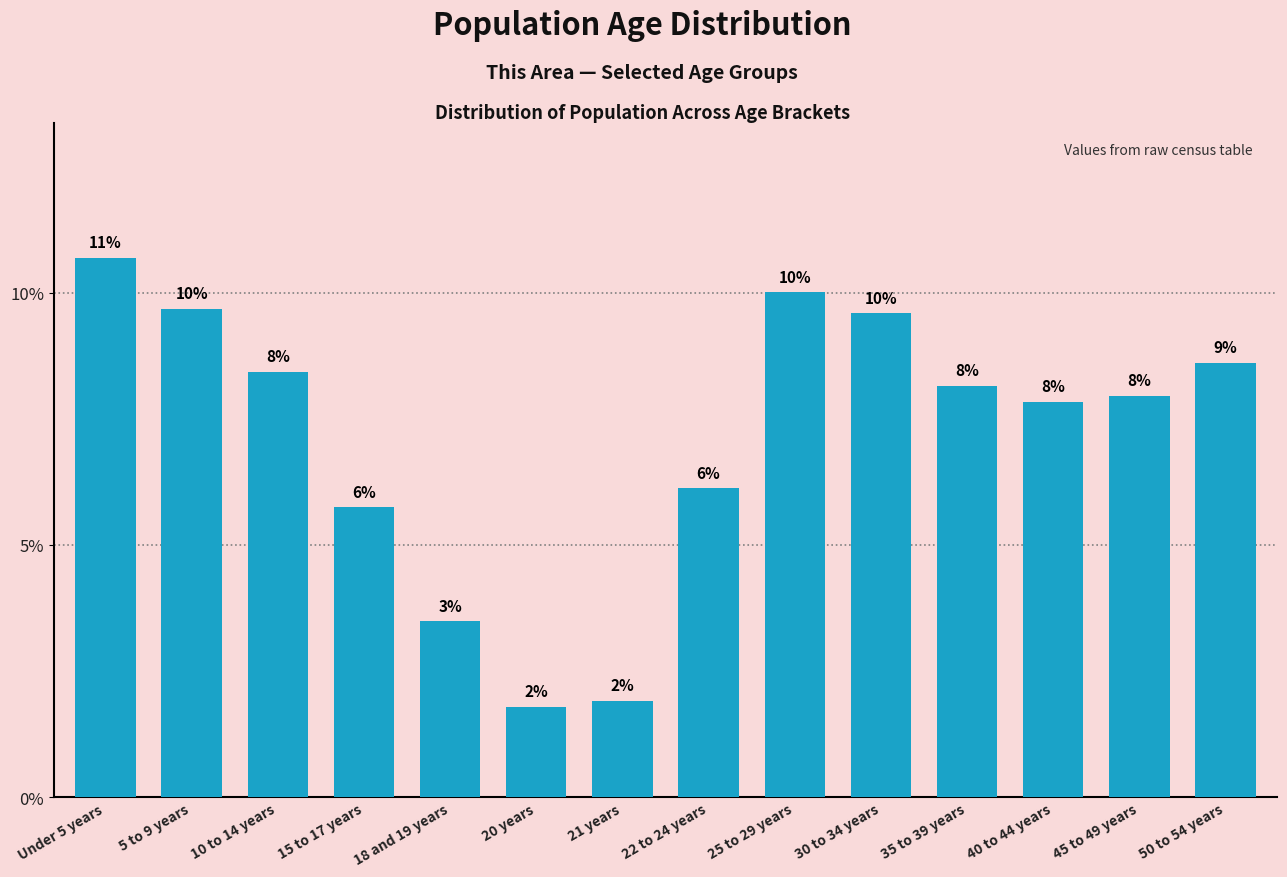

At which label does the data first exceed 8?

Under 5 years